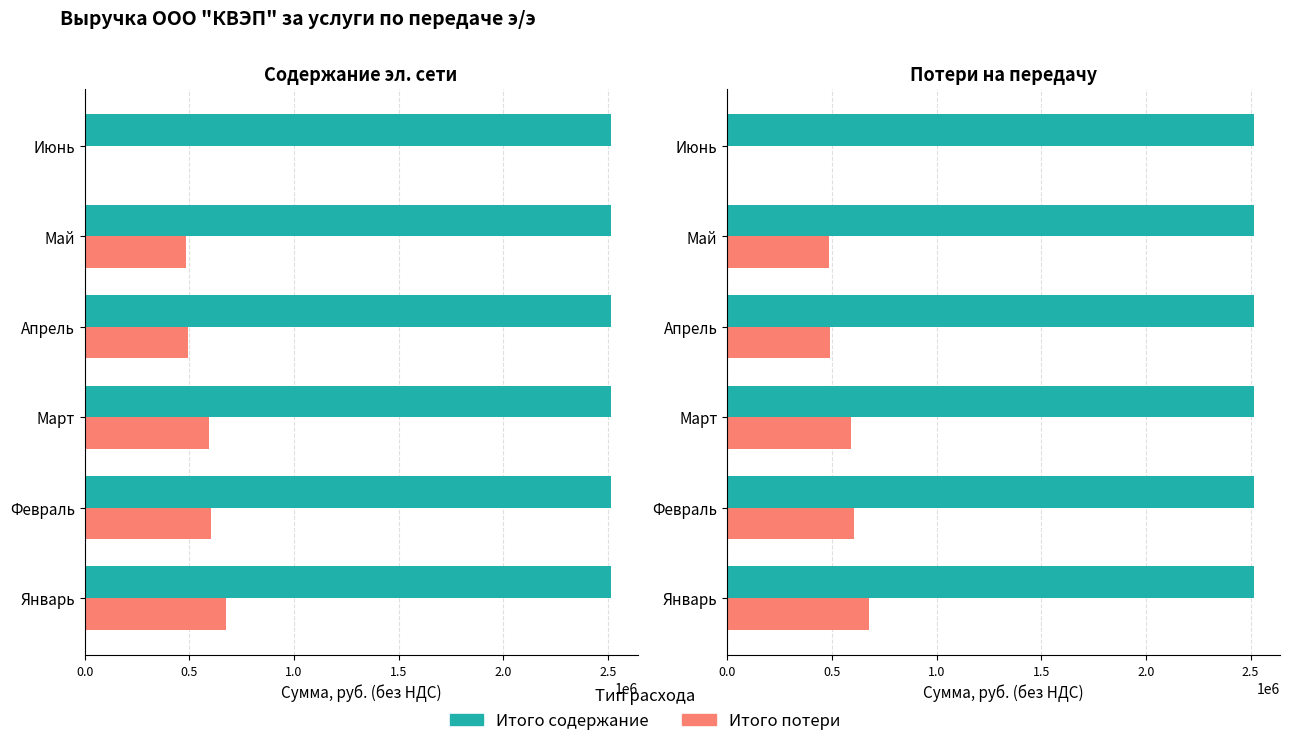

True or false: Итого потери has a value of -455999.0 at Июнь.

False